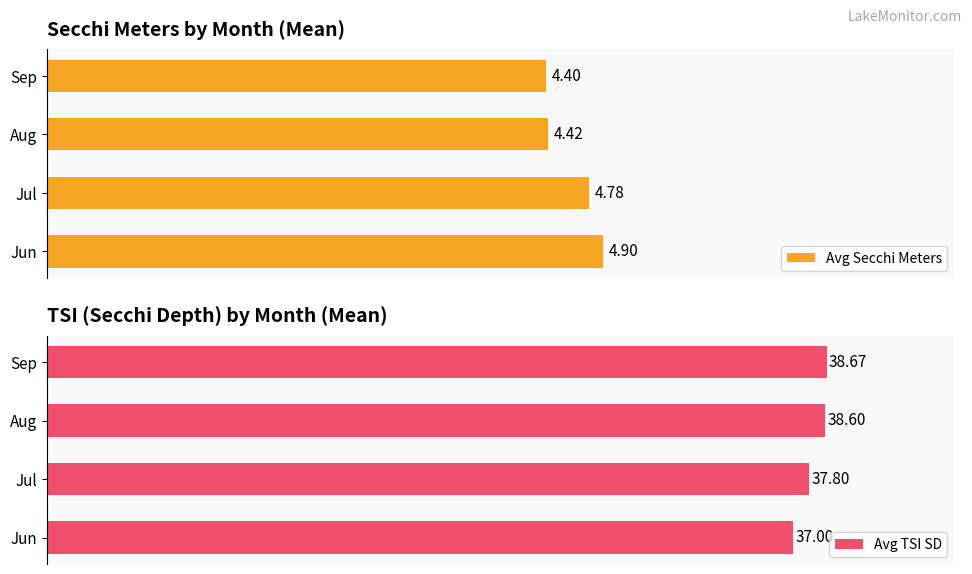

At which label does Avg TSI SD reach its peak?

Sep